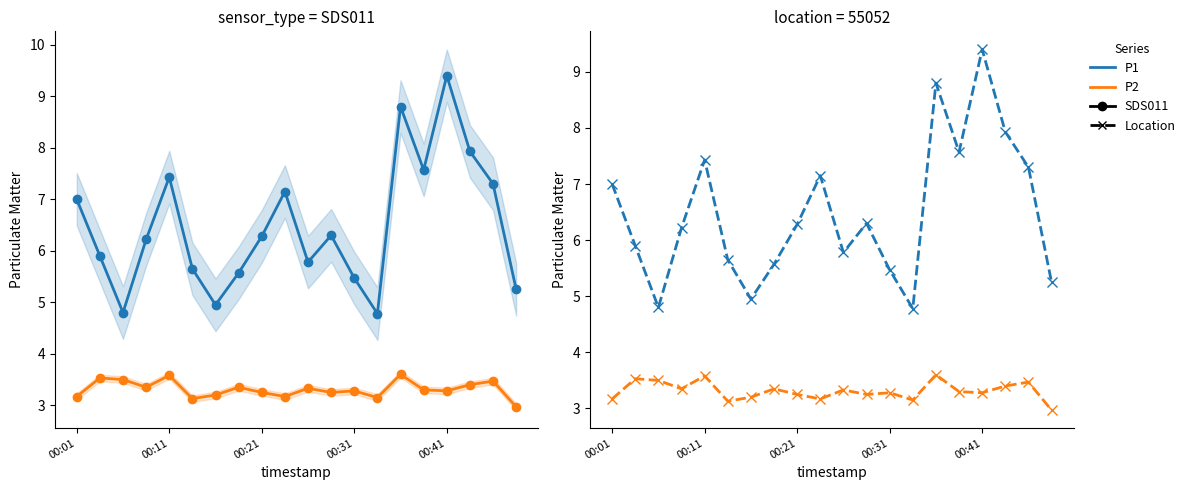

What is the spread (max minus min) of values at 18?

3.8